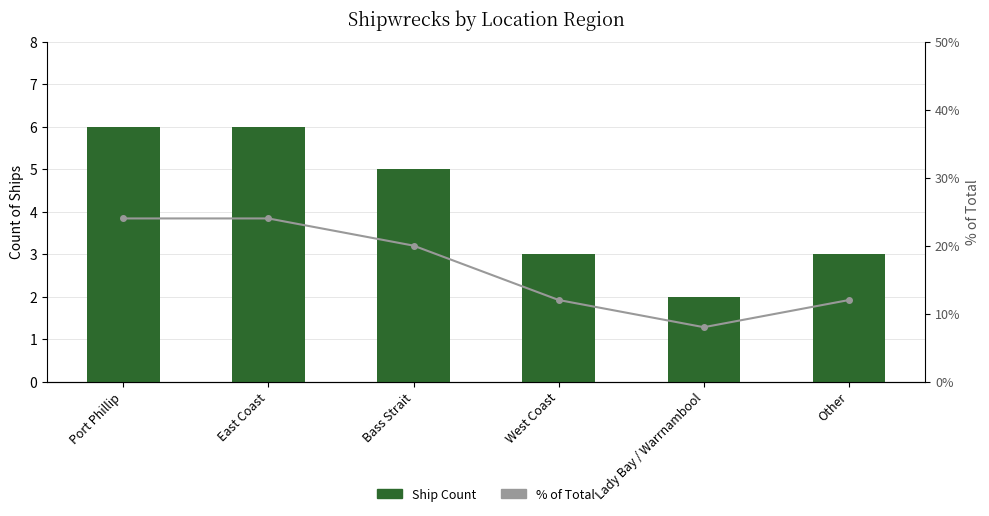

Which series has the largest total across all categories?

% of Total